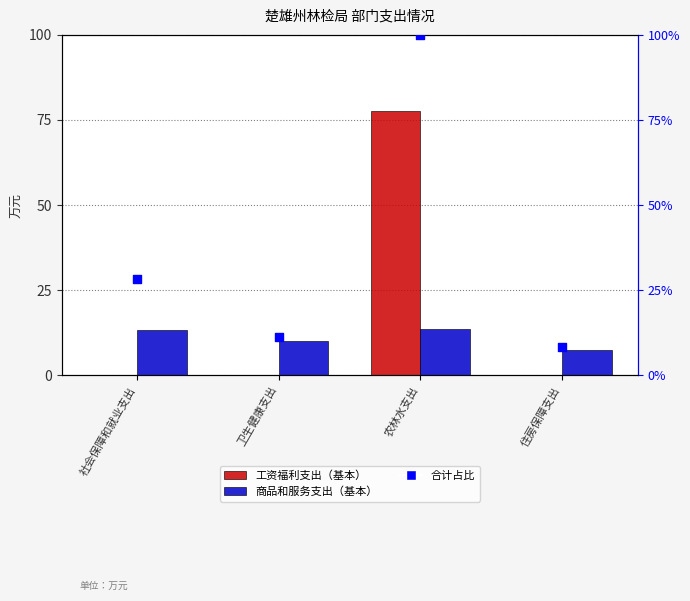

Which series has the largest Y range (max minus min)?

合计占比